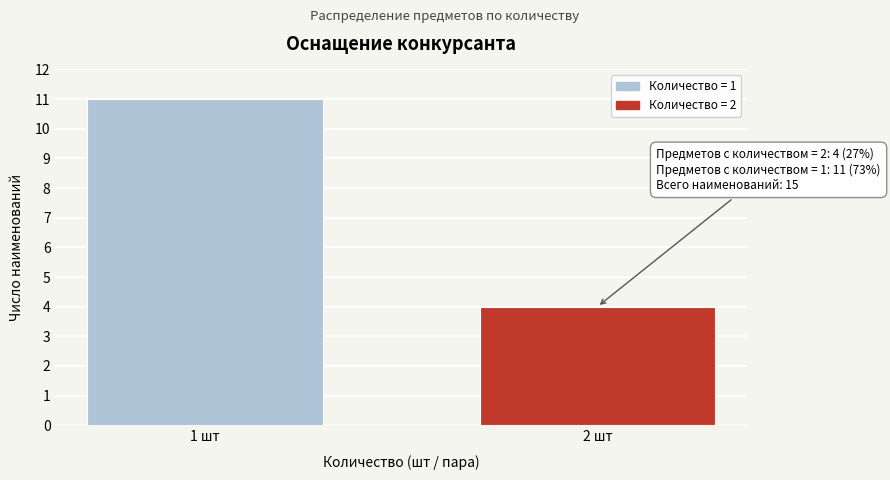

Reading left to right, extract all data points from this chart.

1 шт=11	2 шт=4